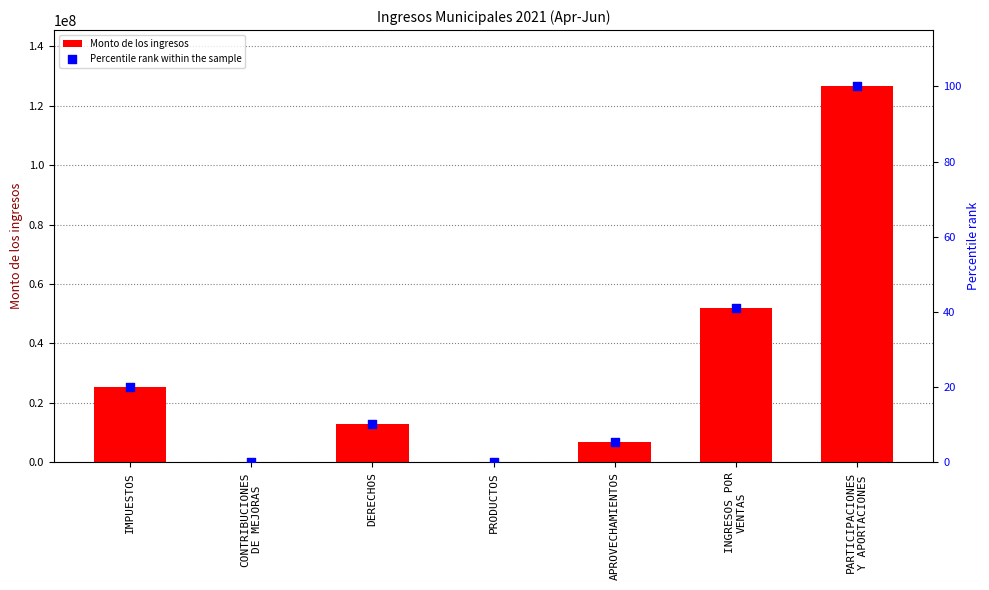

At which category is the sum across all series the highest?

PARTICIPACIONES
Y APORTACIONES